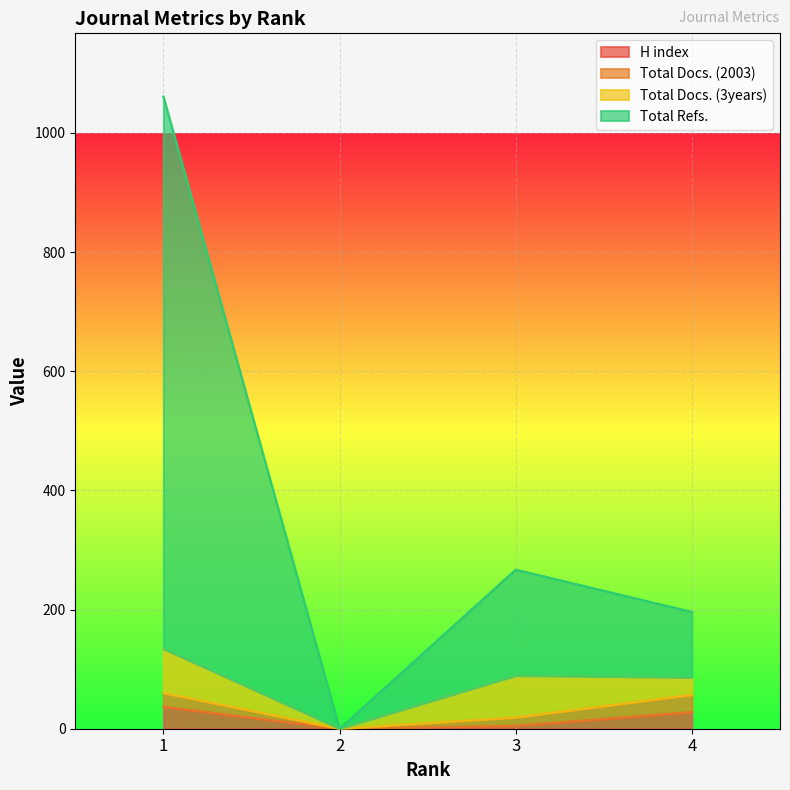

Which series has the widest spread of values?

Total Refs.